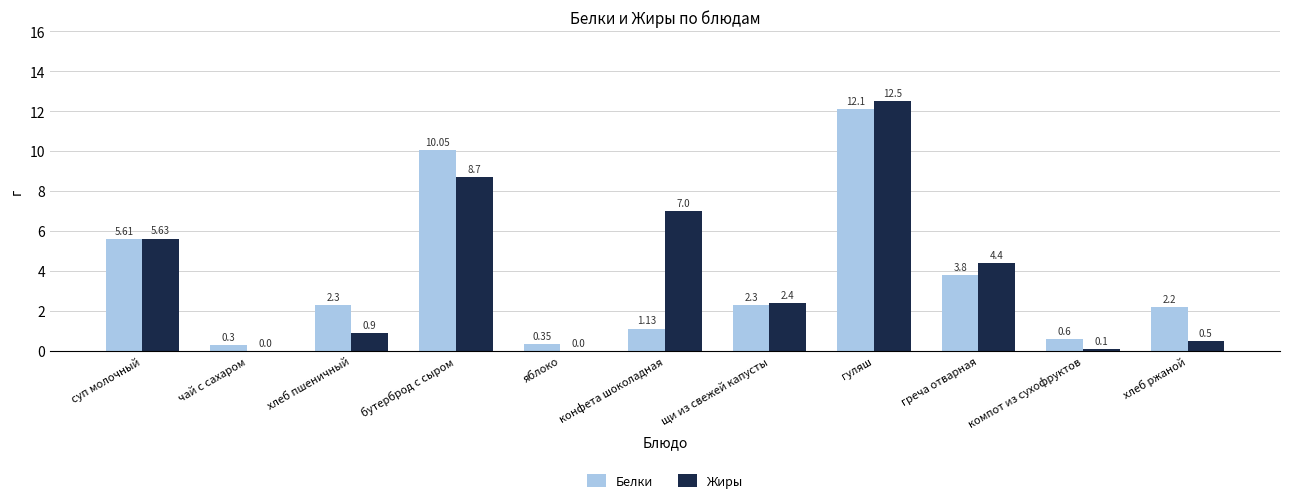

At which label does Жиры first exceed 2?

суп молочный